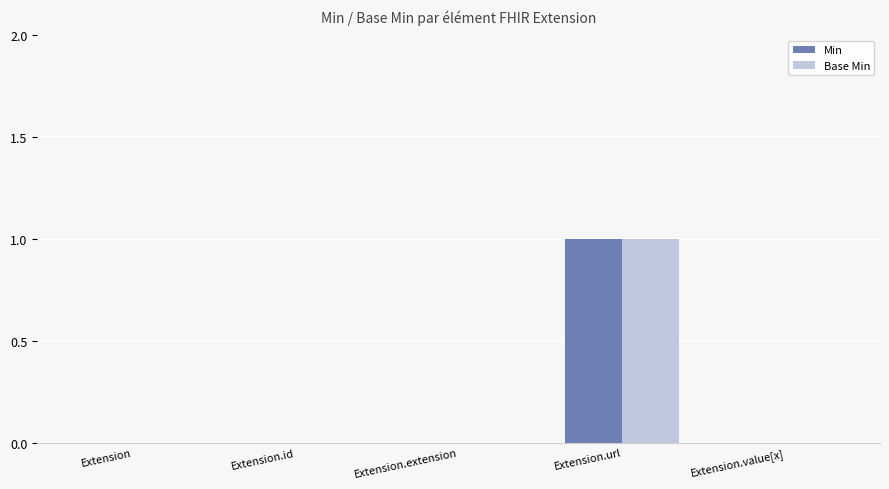

At which category is the sum across all series the highest?

Extension.url